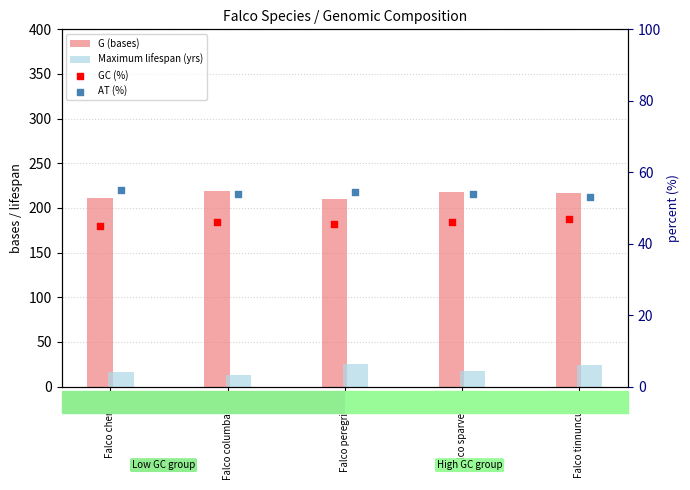

Which series has the largest total across all categories?

G (bases)